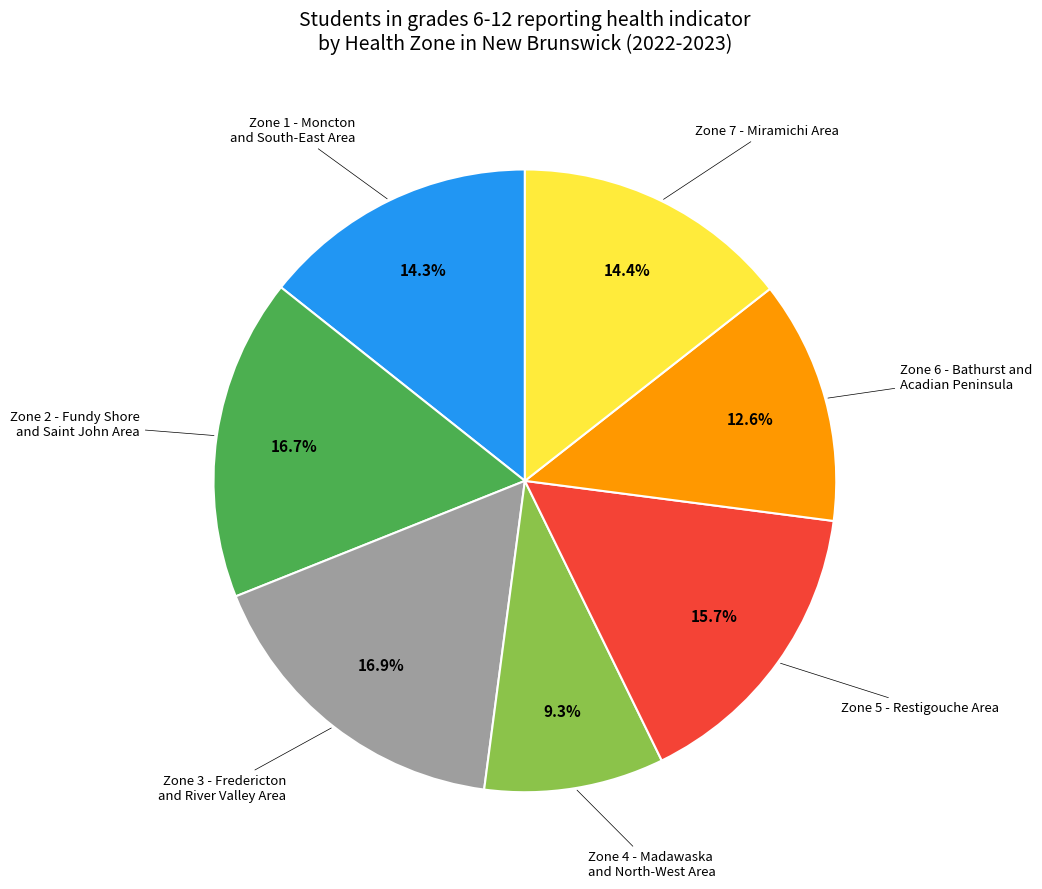

Count the number of slices in the pie.

7